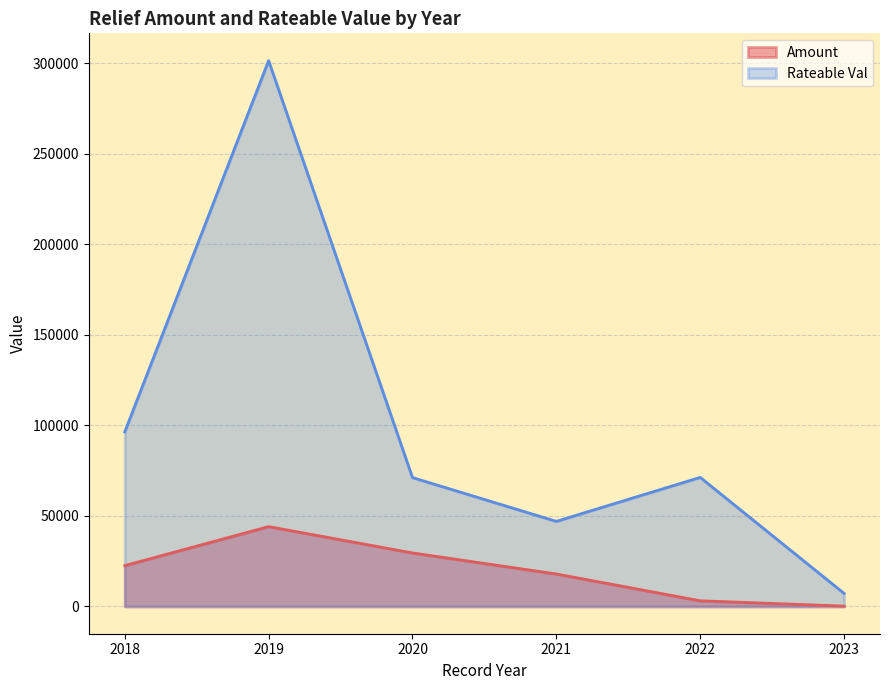

True or false: Amount and Rateable Val intersect in this chart.

False